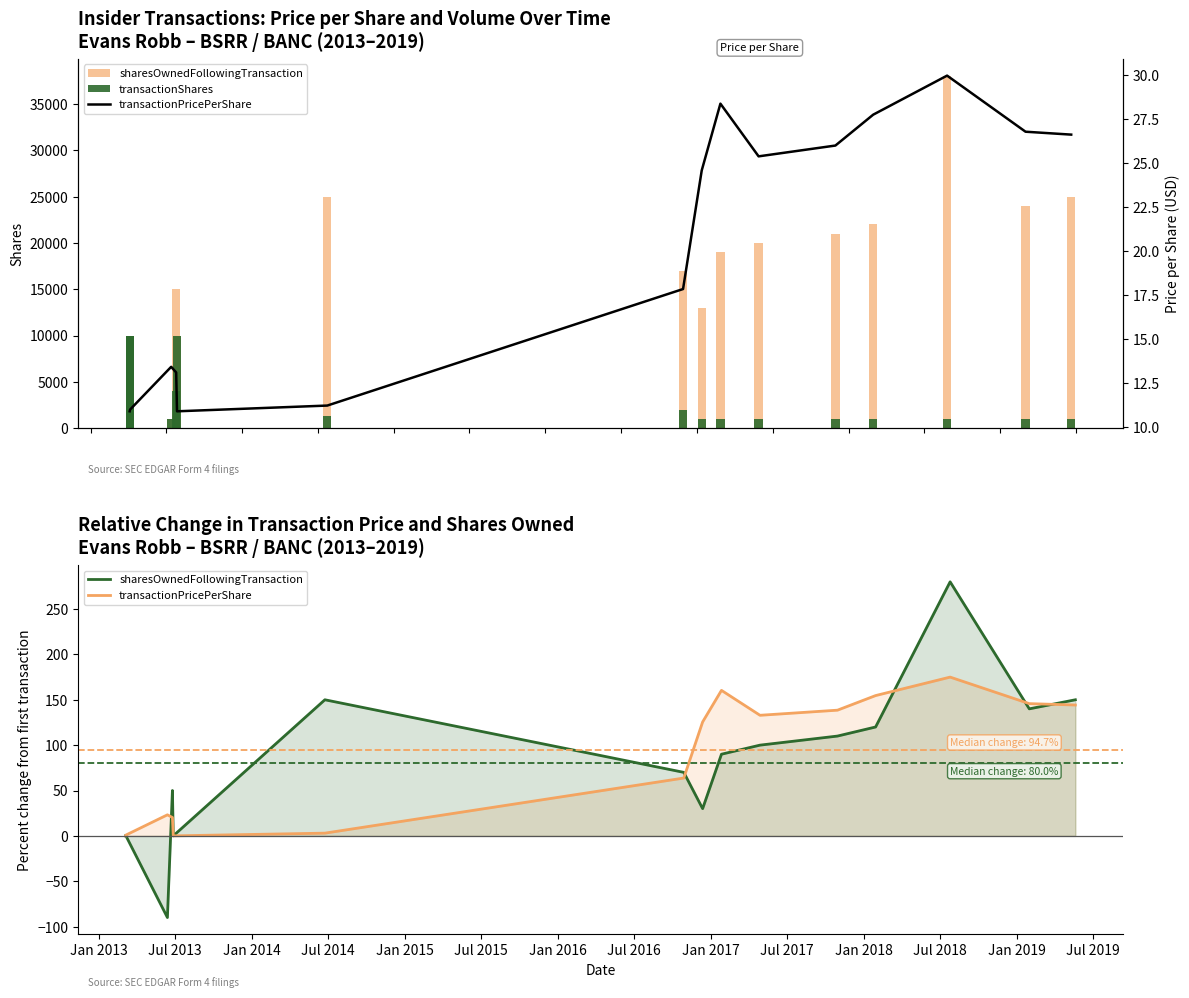

How many series are shown in this chart?

3